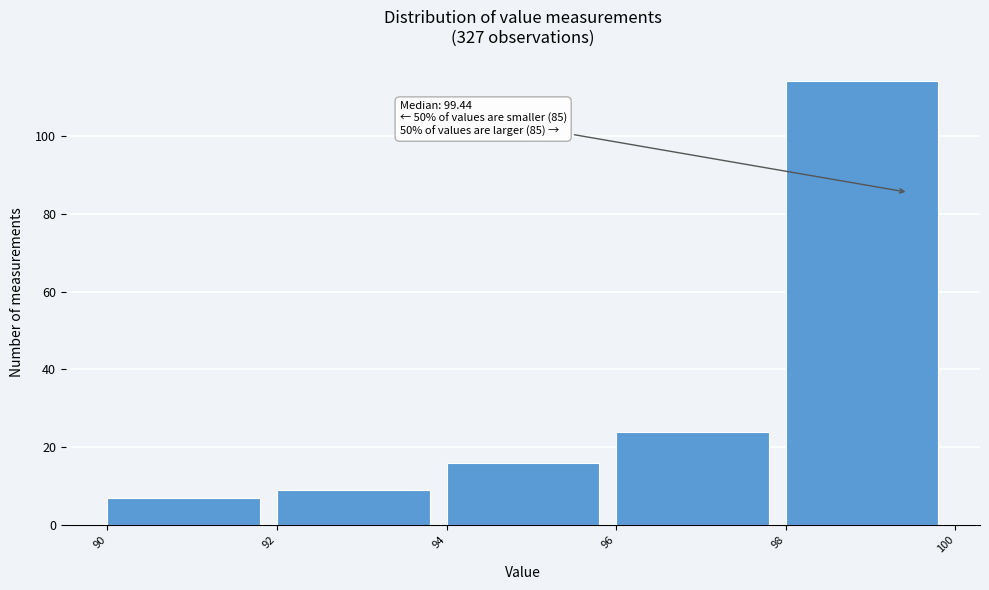

Over which range of the x-axis is the bar tallest?

98 to 100